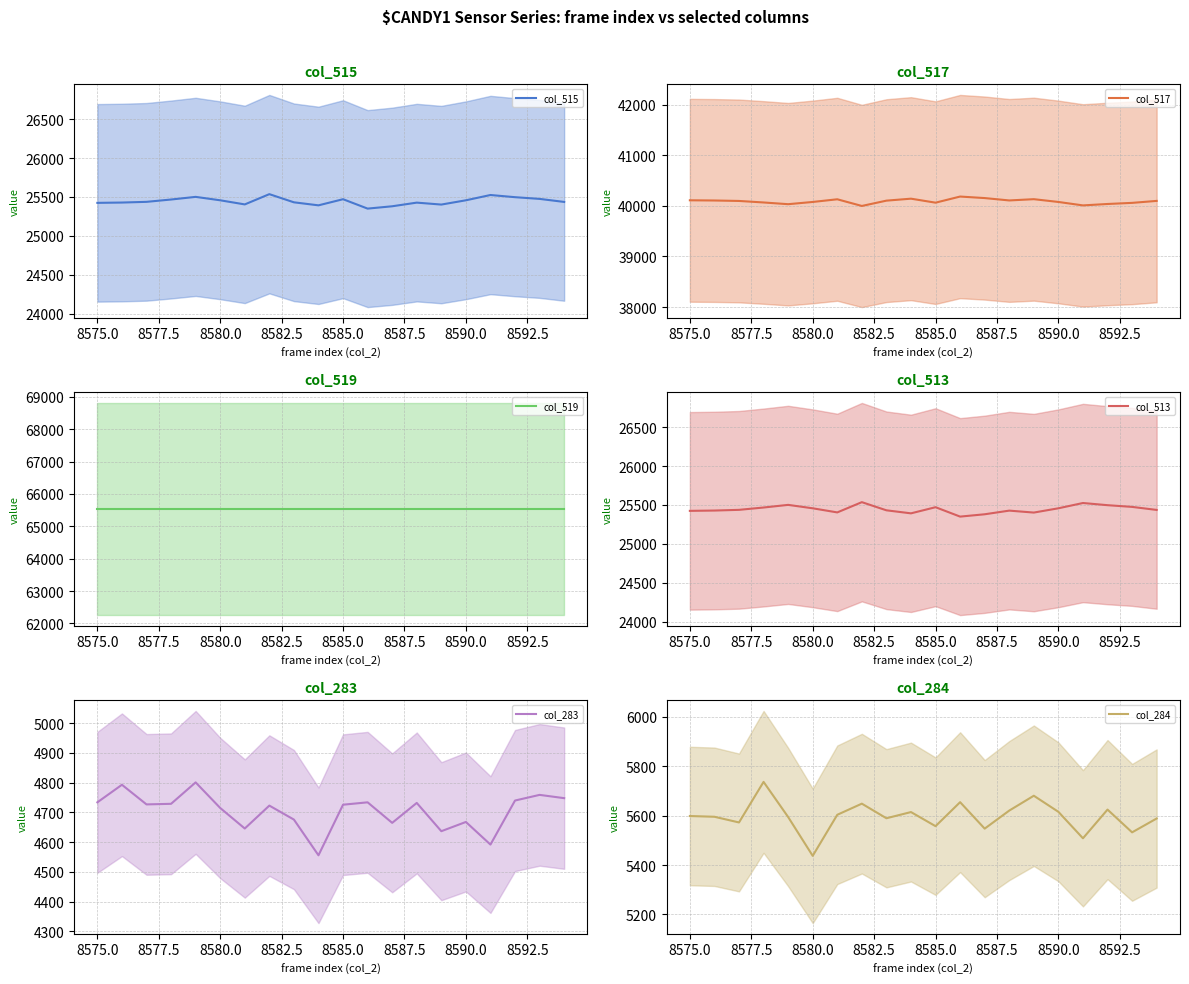

Which series has the largest range (max minus min)?

col_284